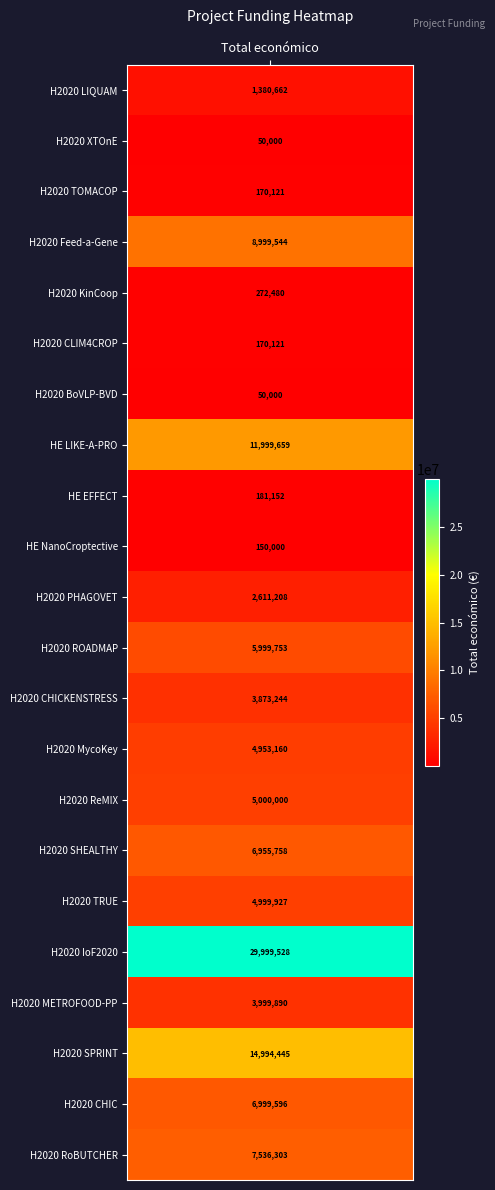

At which label does the data first exceed 4953160?

Projecte H2020 Feed-a-Gene